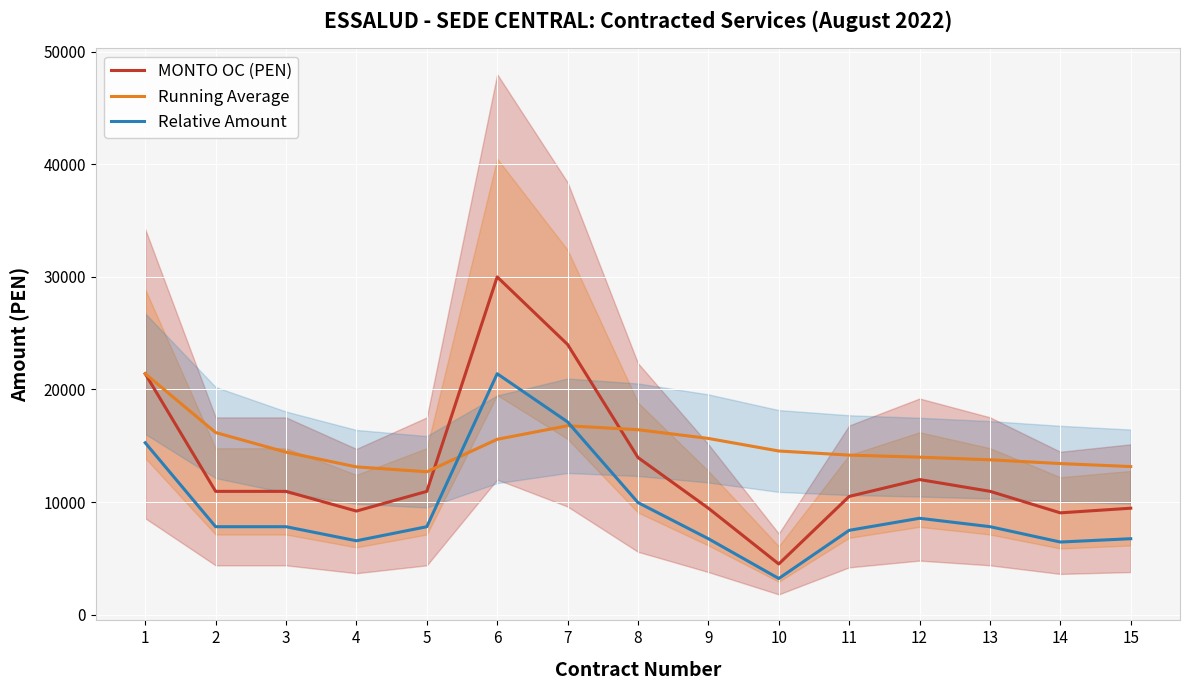

Rank the series by their maximum value, from lowest to highest.

Running Average, Relative Amount, MONTO OC (PEN)